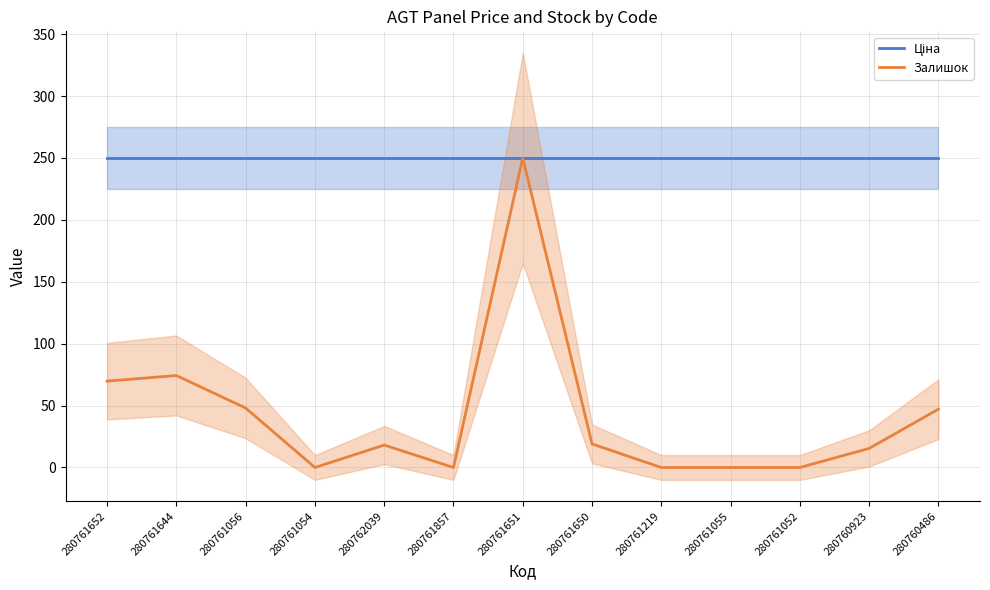

Where is Залишок nearest to the value 125?

280761644